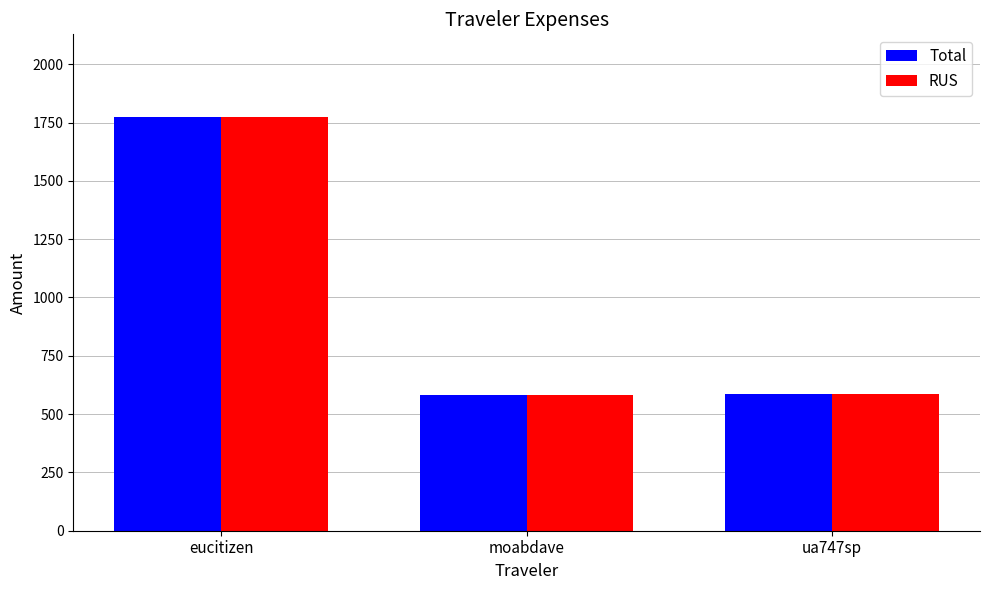

At which category does the chart reach its peak across all series?

eucitizen